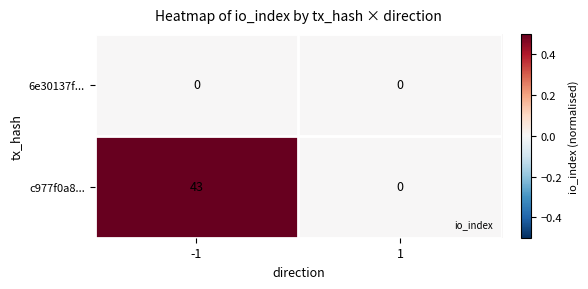

List the series in order of their overall mean, highest first.

c977f0a8..., 6e30137f...